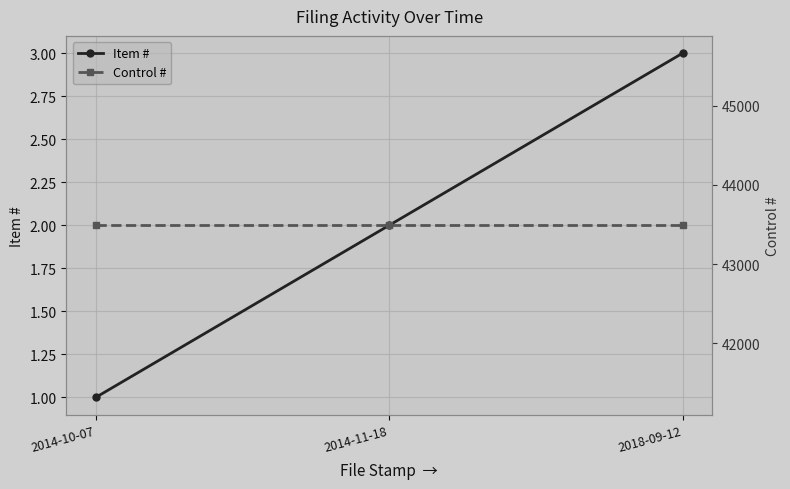

Reading left to right, list all the values displayed in this chart.

Item #: 1	2	3
Control #: 43490	43490	43490